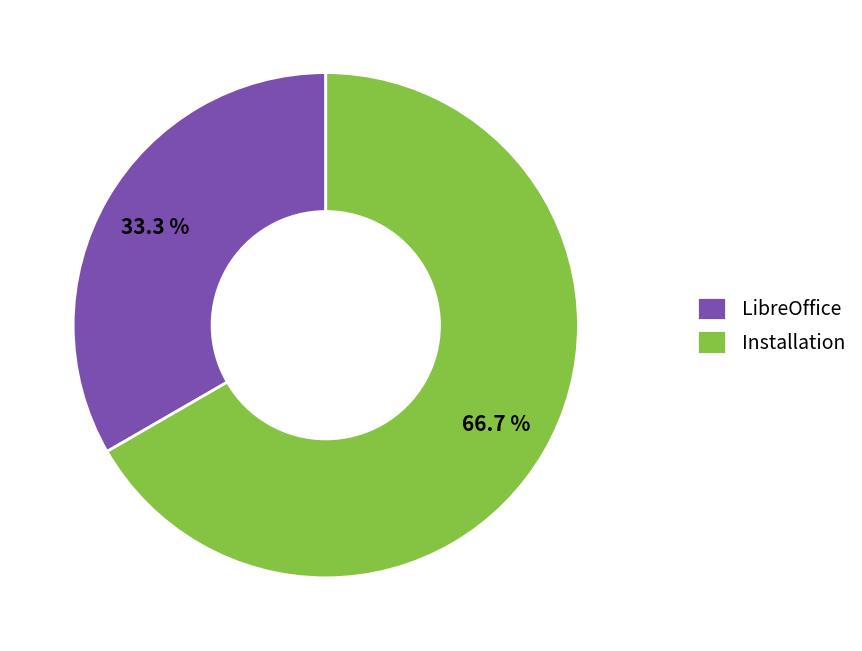

To the nearest percent, what is the combined percentage of Installation and LibreOffice?

100%